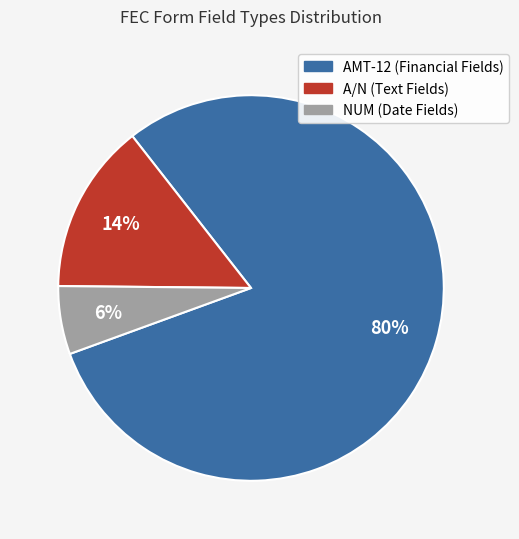

Count the number of slices in the pie.

3